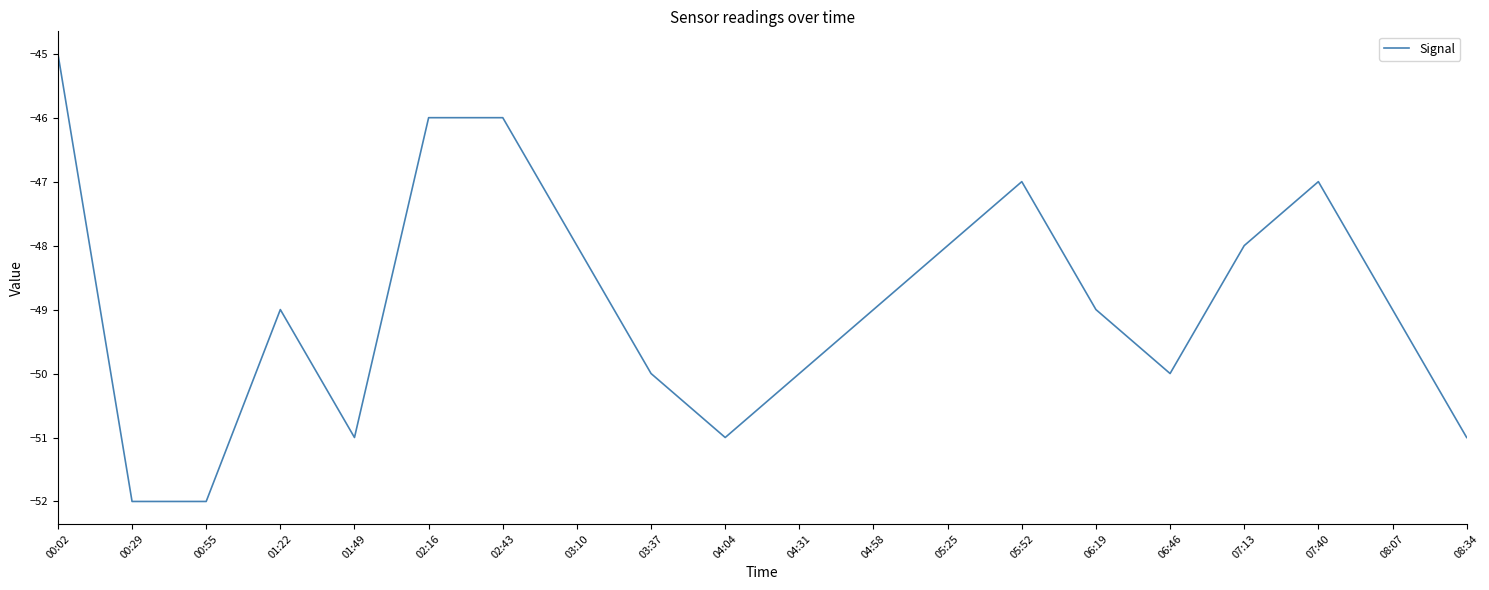

Count the number of categories in the chart.

20